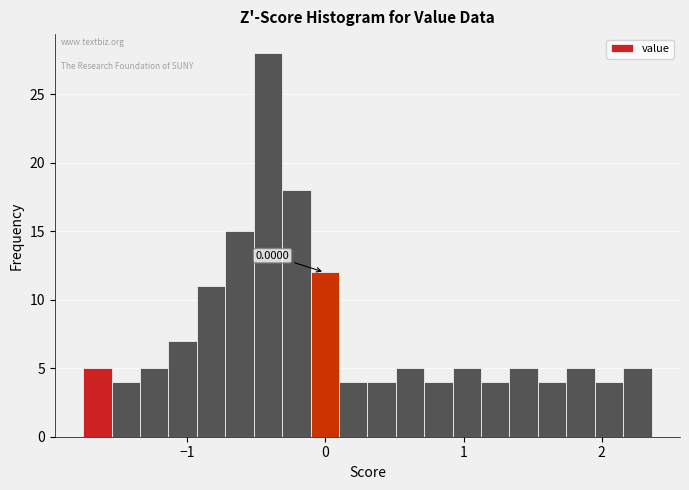

Around what value on the x-axis is the tallest bar? Give the approximate position of its centre, as read against the axis.

-0.4